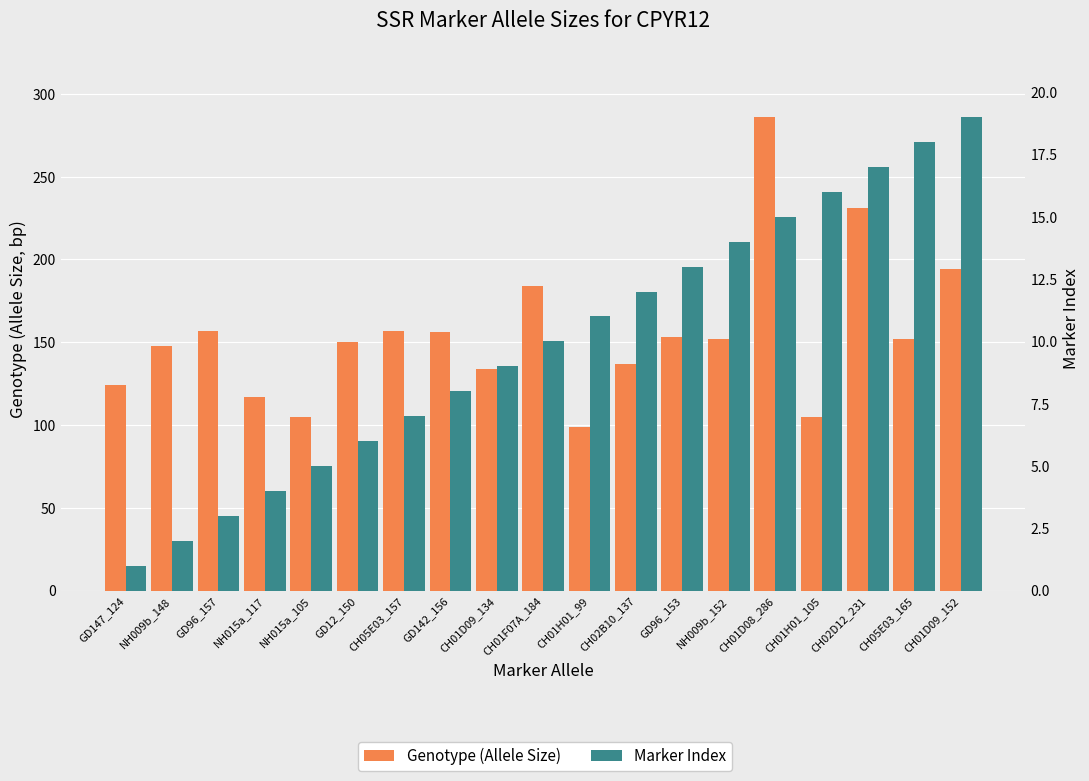

Is the value of Genotype (Allele Size) at NH015a_105 greater than the value of Marker Index at CH05E03_157?

Yes